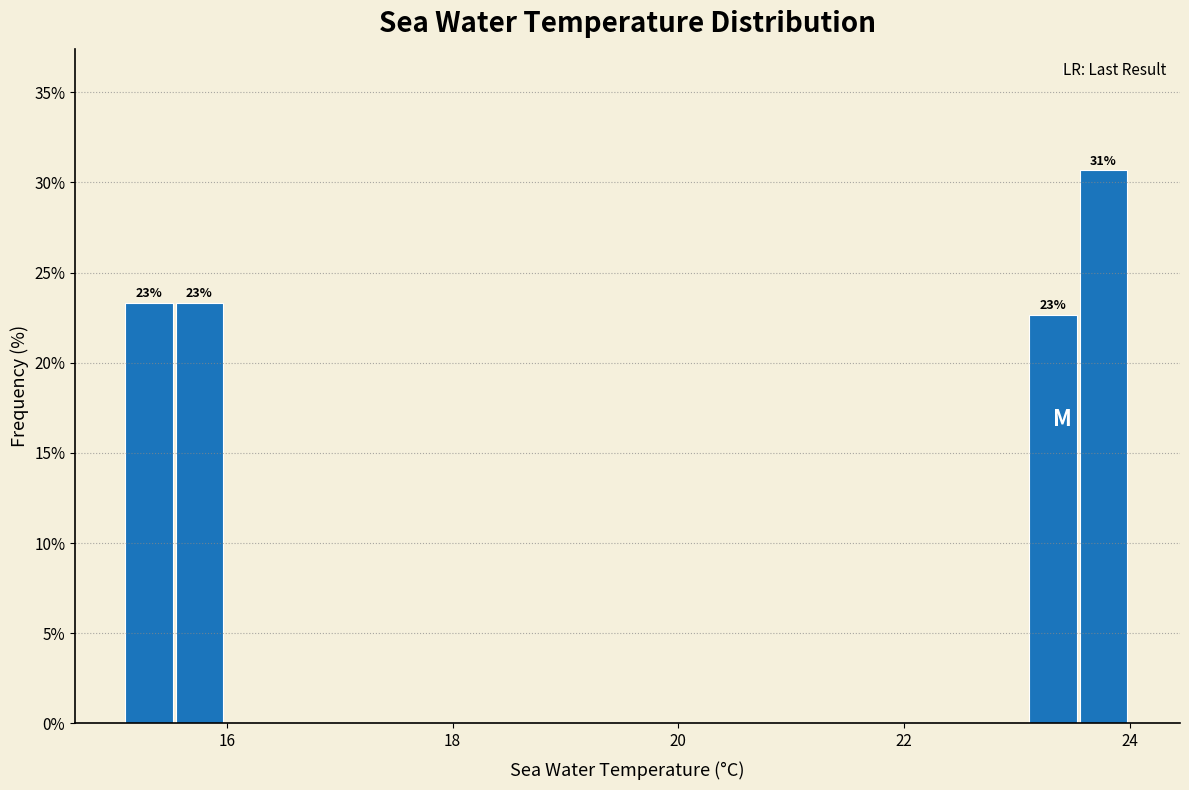

Around what value on the x-axis is the tallest bar? Give the approximate position of its centre, as read against the axis.

23.8